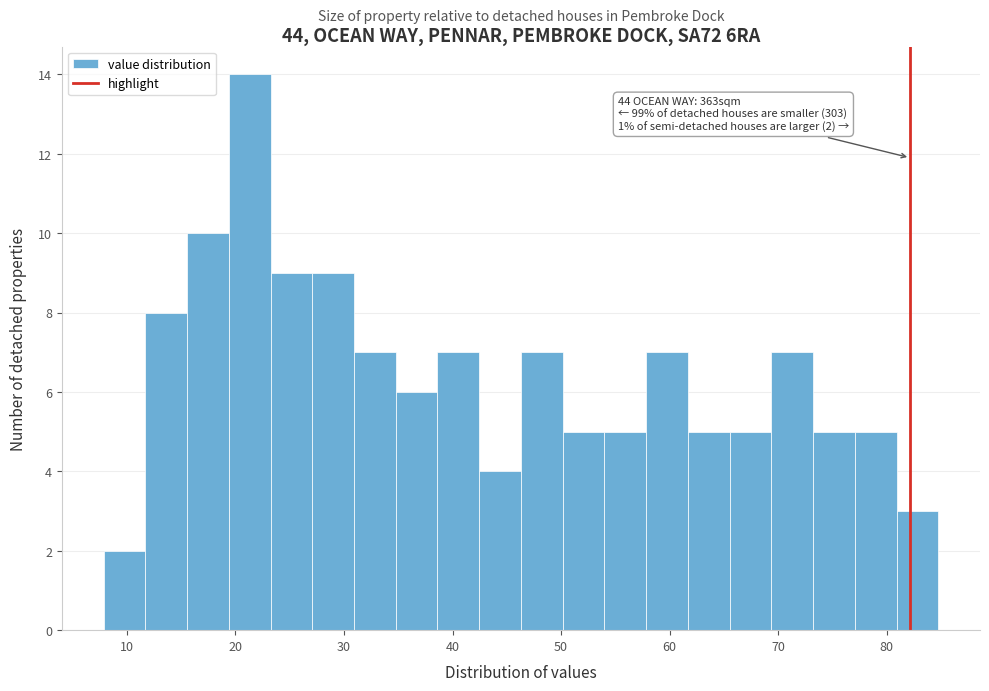

Read against the x-axis, roughly where is the centre of the tallest bar?

21